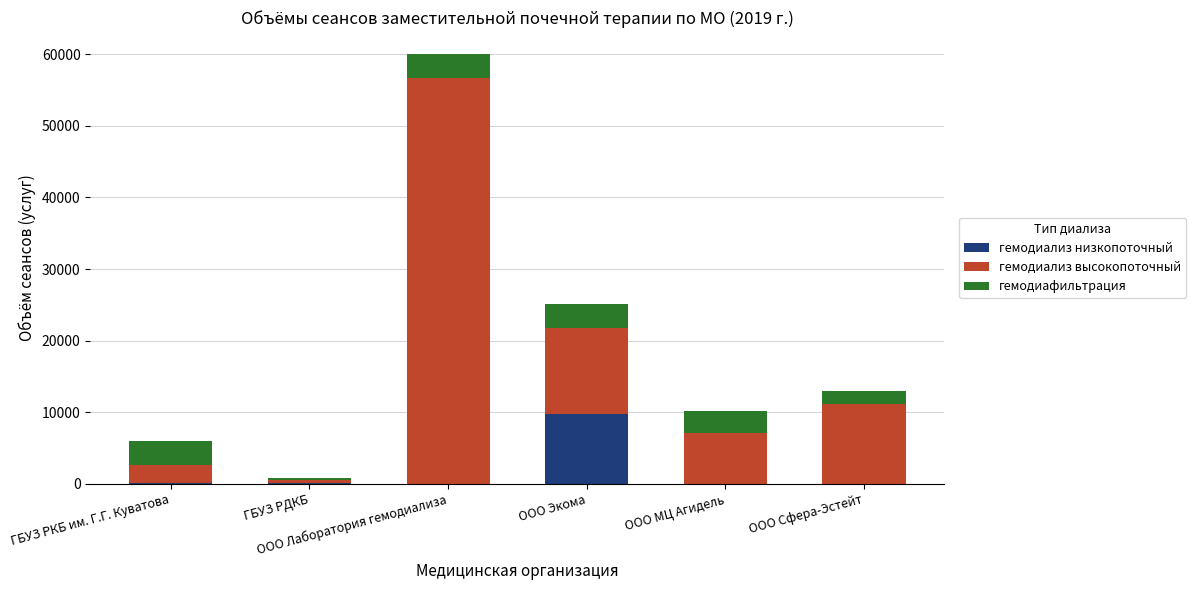

Does the chart contain stacked bars?

Yes